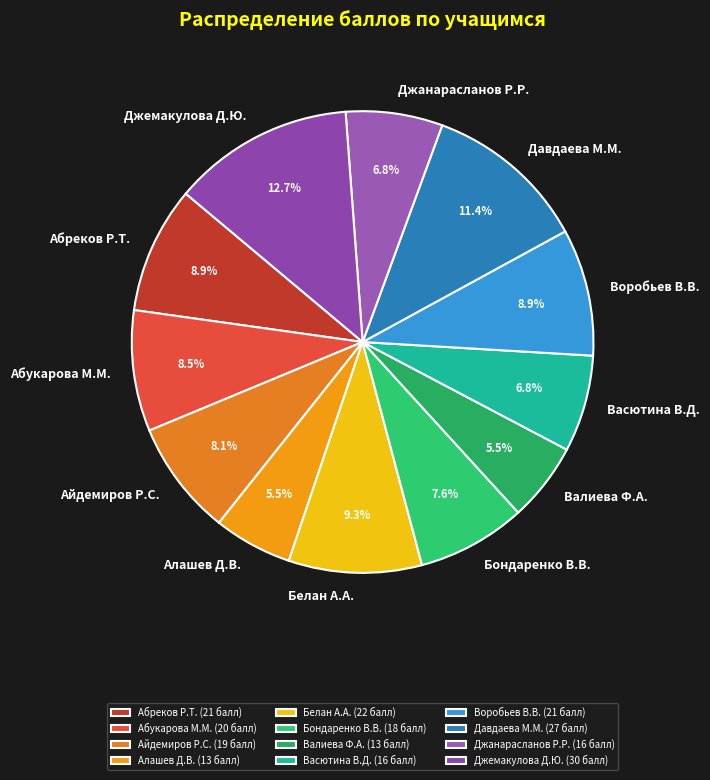

Between Воробьев В.В. and Бондаренко В.В., which is larger?

Воробьев В.В.